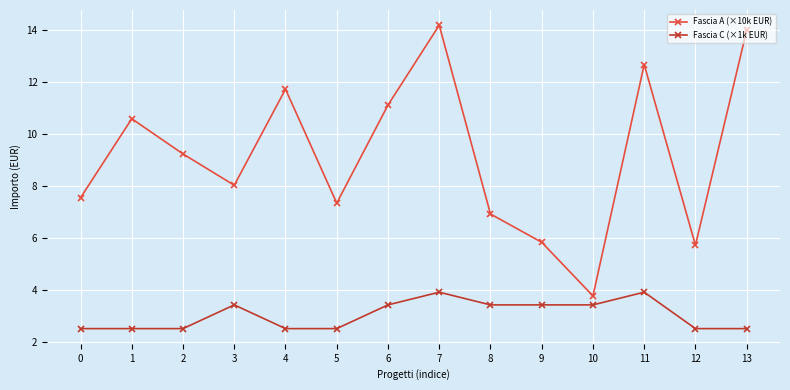

True or false: Fascia A (×10k EUR) and Fascia C (×1k EUR) cross at least once.

False